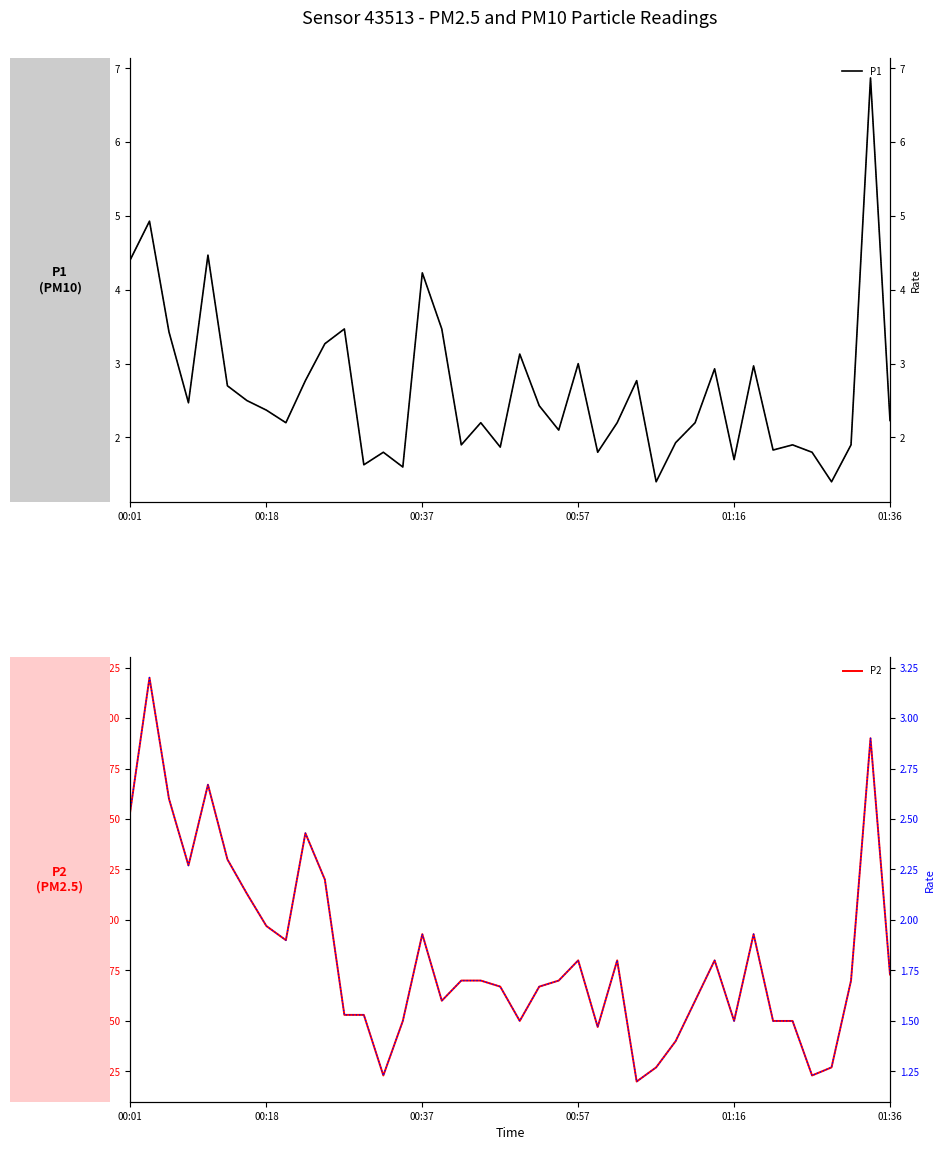

What is the lowest value of the P1 series?

1.4